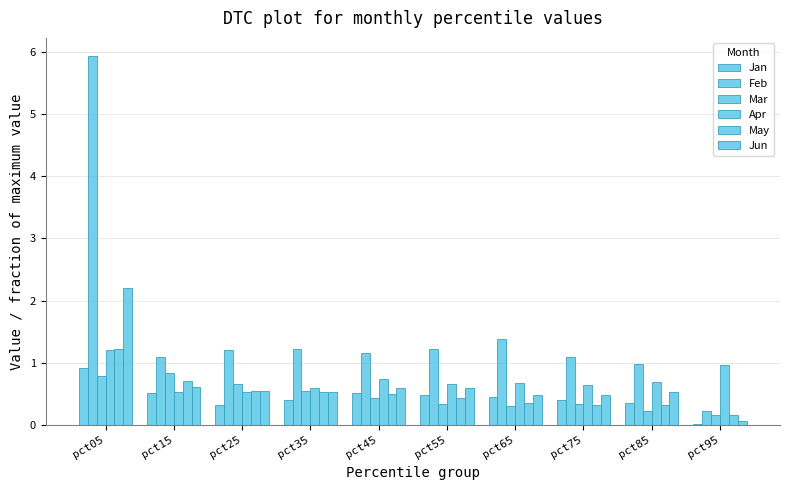

What is the sum of all Mar values?

4.7